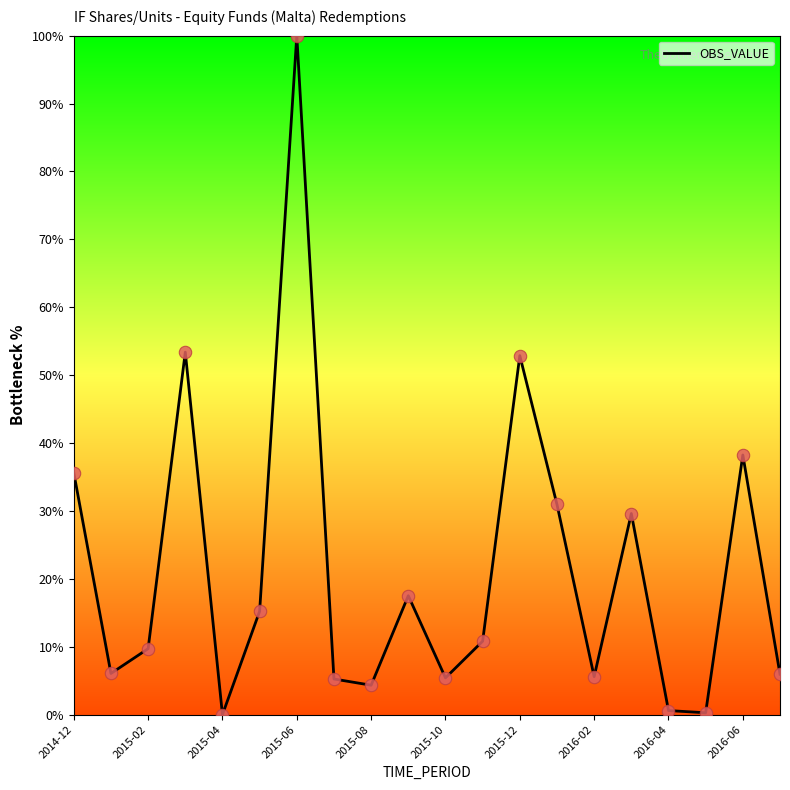

What is the maximum value shown in the chart?

100.0